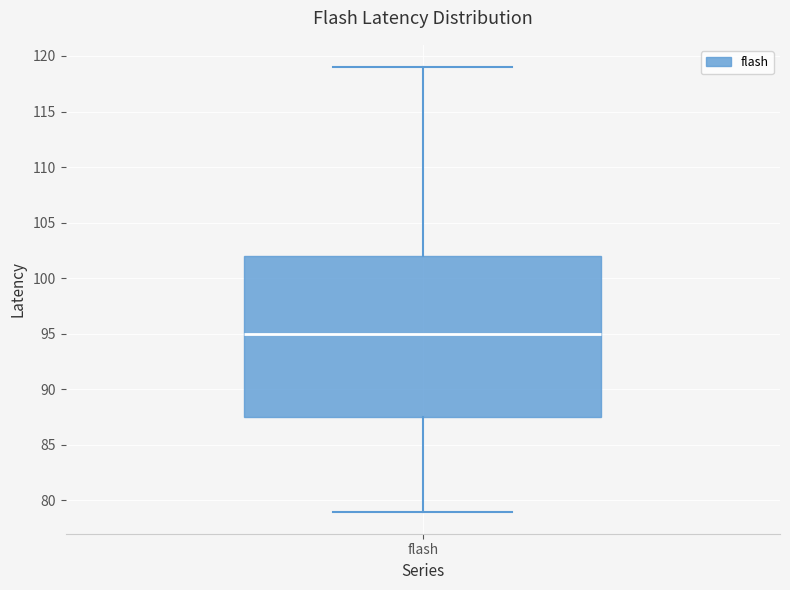

Transcribe this box plot: give where the median line is, the range the box spans, and where the two whiskers end, as read against the y-axis. The values are not printed on the chart, so give them approximately, as read against the axis.

median 95.0, box 87.5 to 102.0, whiskers 79.0 to 119.0